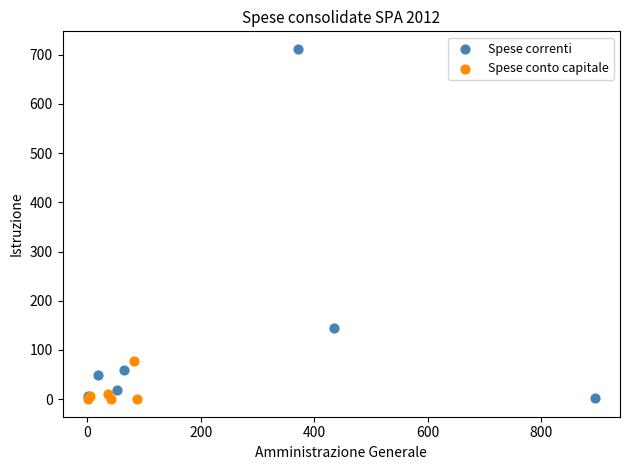

Which series reaches the maximum Y coordinate?

Spese correnti